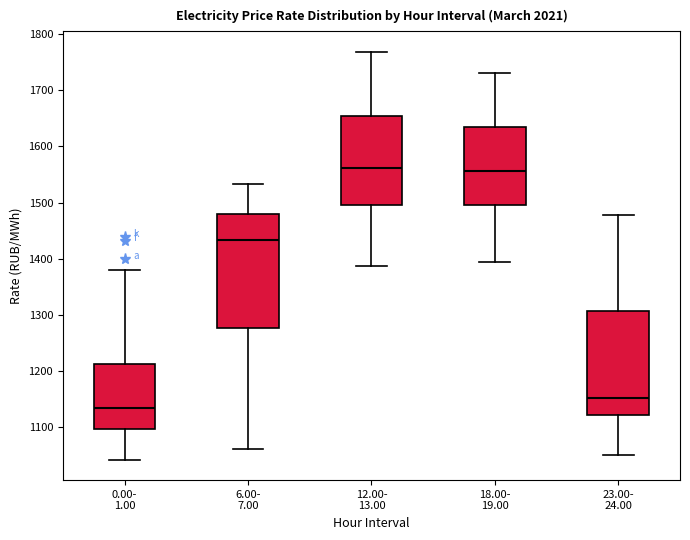

Which box's median line is the lowest?

0.00- 1.00